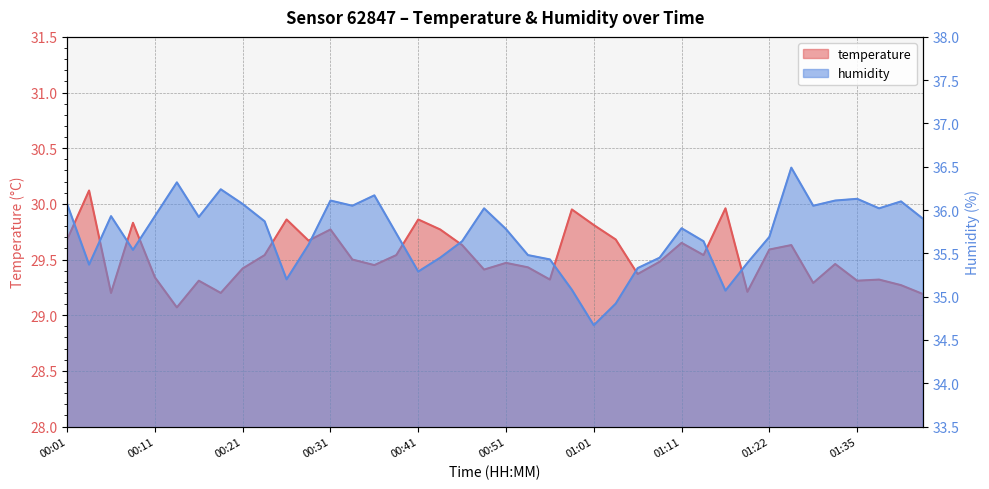

How many interior local peaks does the temperature series have?

13